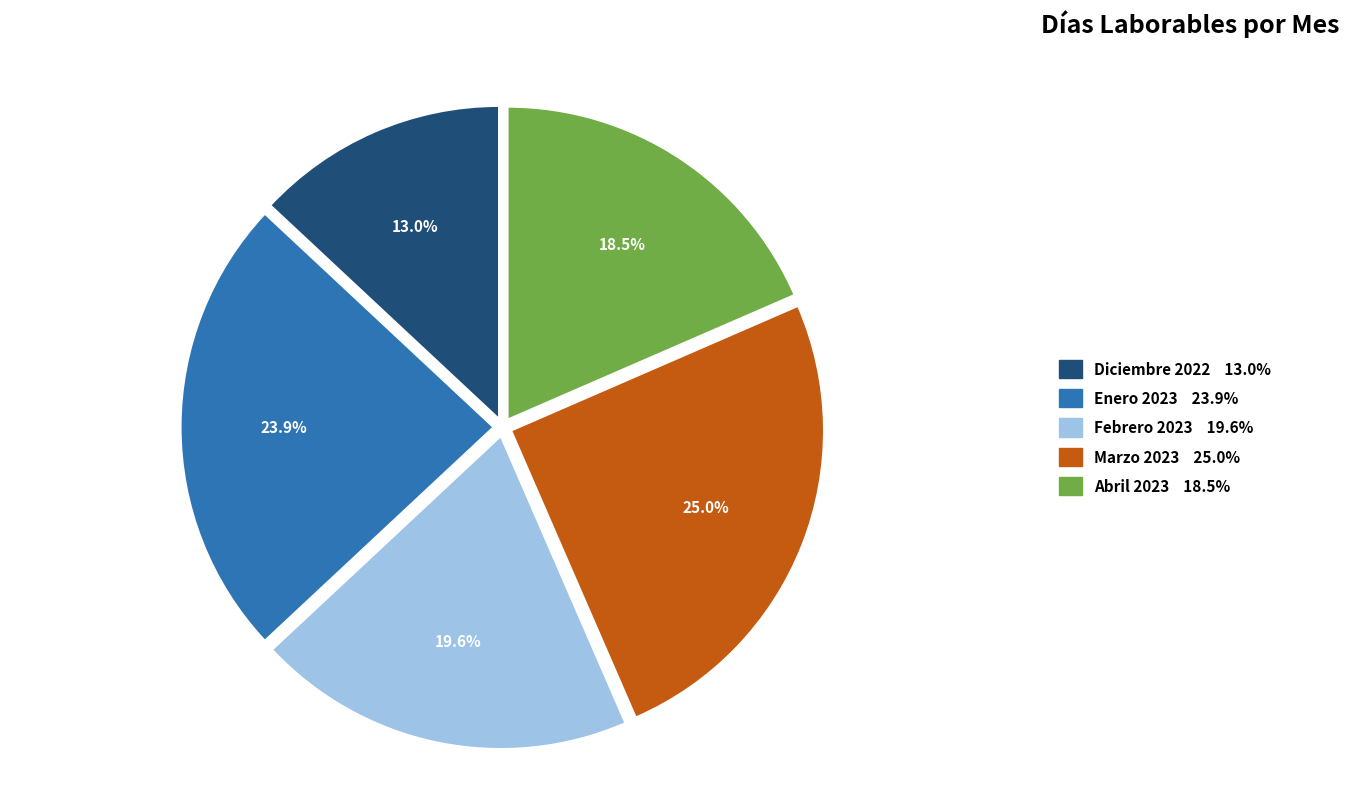

To the nearest percent, what is the combined percentage of Febrero 2023 and Diciembre 2022?

33%